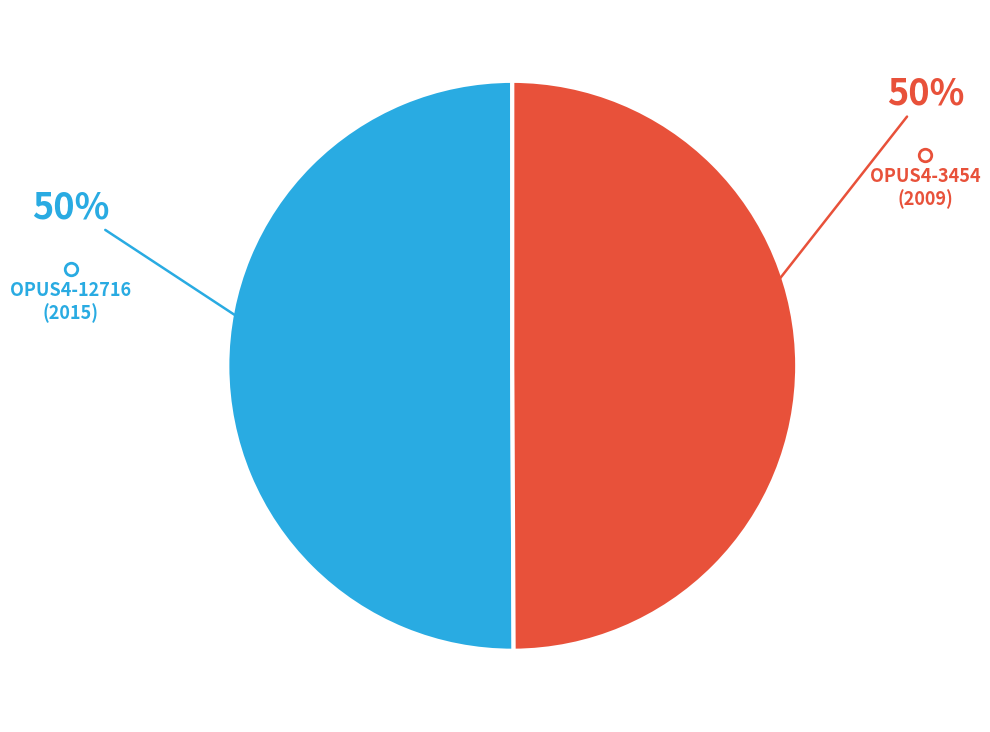

To the nearest percent, what is the average slice percentage?

50%